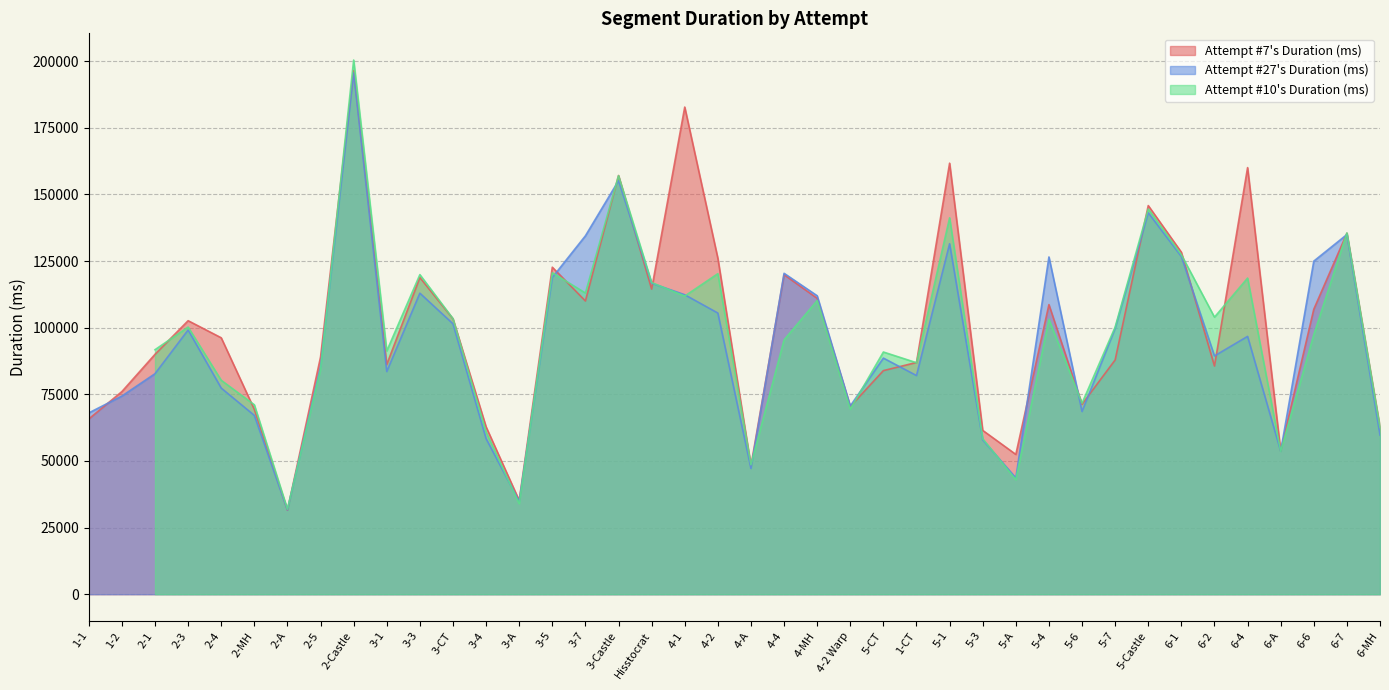

At which category is the sum across all series the highest?

2-Castle